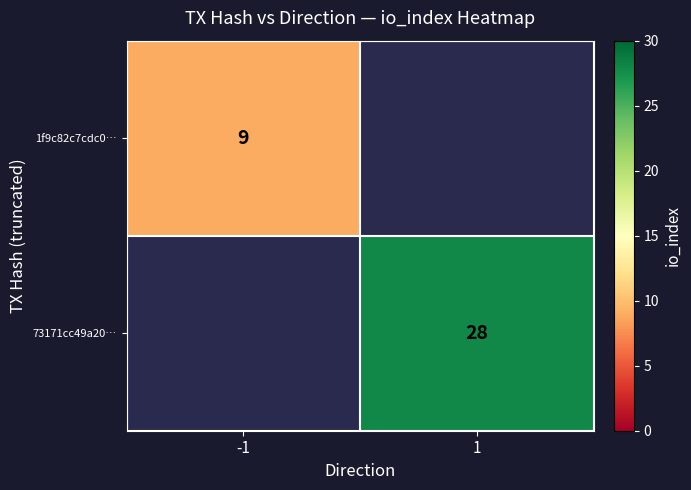

The 73171cc49a20… series shows 28 at 1. True or false?

True